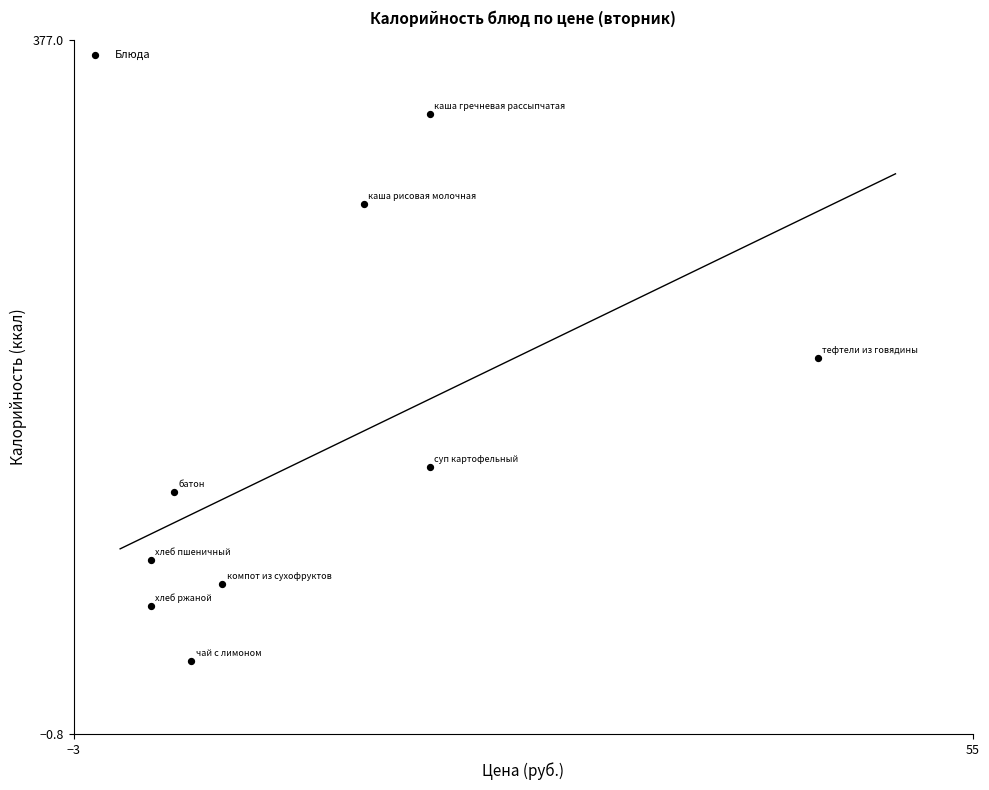

What is the average Y value?

154.2